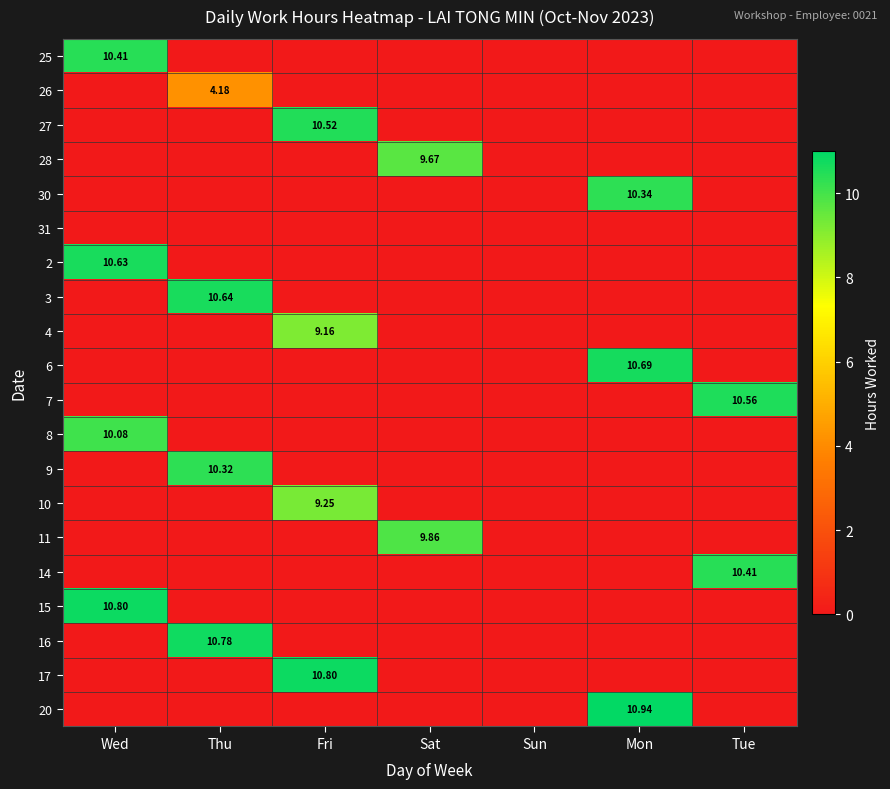

What is the average value of the 10 series?

1.3